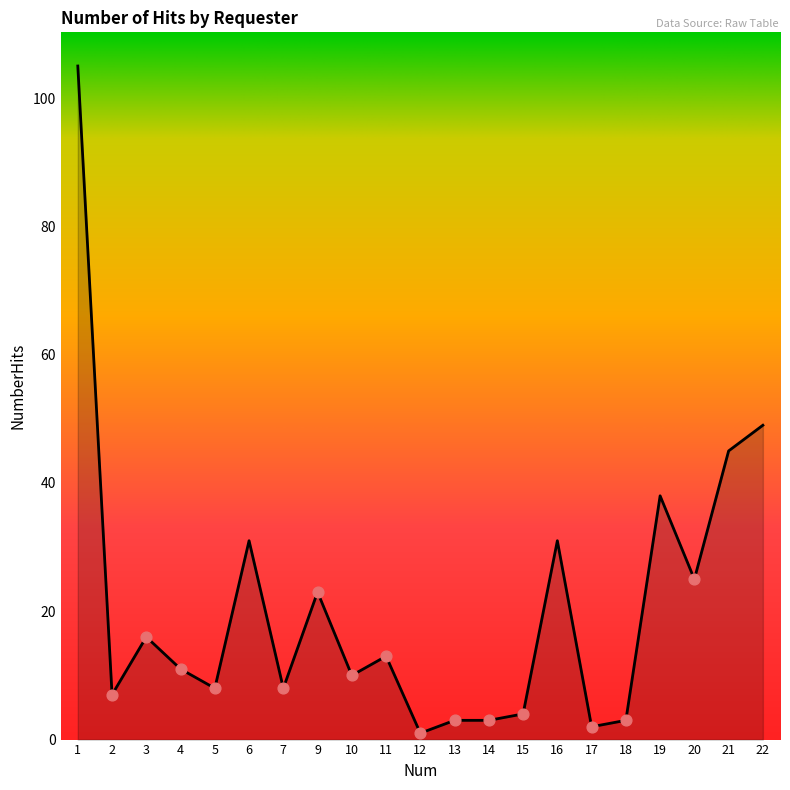

Between 6 and 13, which is larger?

6